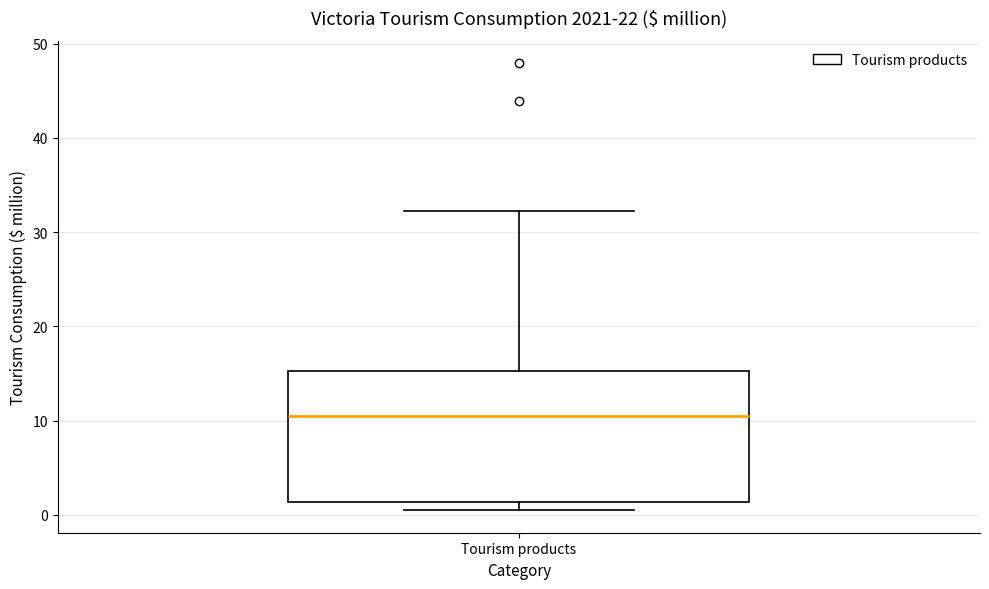

Where does the median line of the box for Tourism products sit on the y-axis? The values are not printed on the chart, so give them approximately, as read against the axis.

11